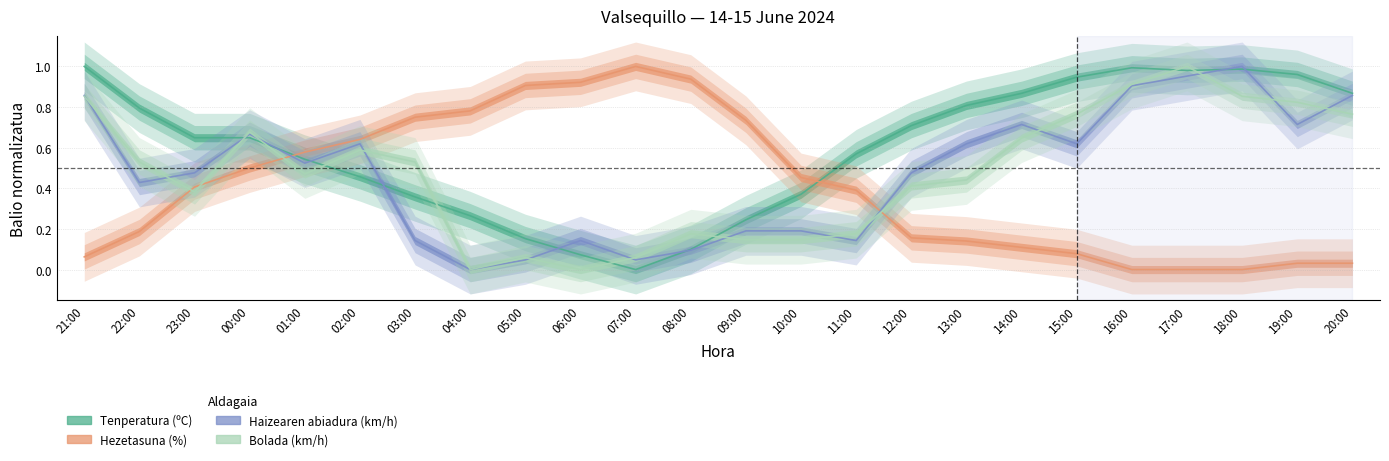

What is the label of the 17th point from the right?

04:00